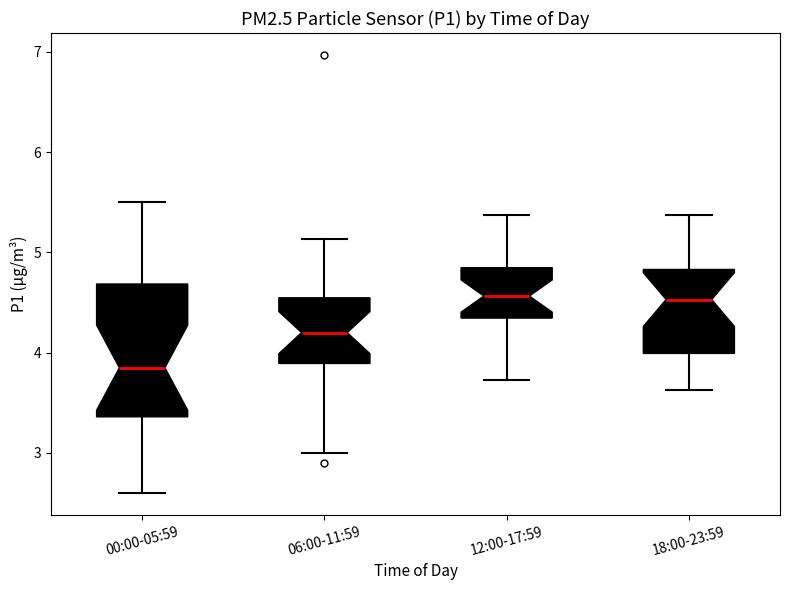

Reading left to right, transcribe this box plot: for each box, give where its median line is, the range the box spans, and where its two whiskers end, as read against the y-axis. The values are not printed on the chart, so give them approximately, as read against the axis.

00:00-05:59: median 3.9, box 3.4 to 4.7, whiskers 2.6 to 5.5
06:00-11:59: median 4.2, box 3.9 to 4.5, whiskers 3.0 to 5.1
12:00-17:59: median 4.6, box 4.3 to 4.8, whiskers 3.7 to 5.4
18:00-23:59: median 4.5, box 4.0 to 4.8, whiskers 3.6 to 5.4